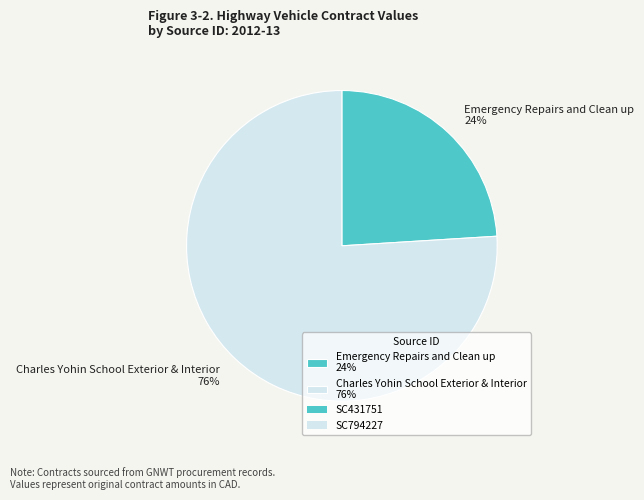

Between Emergency Repairs and Clean up 24% and Charles Yohin School Exterior & Interior 76%, which is larger?

Charles Yohin School Exterior & Interior 76%